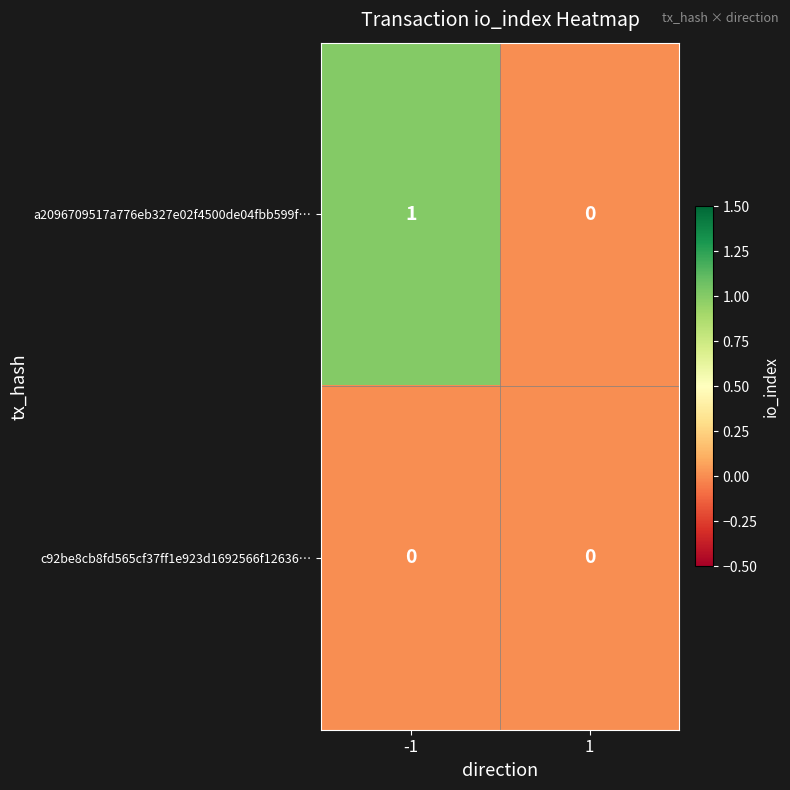

The a2096709517a776eb327e02f4500de04fbb599f… series shows 0 at 1. True or false?

True